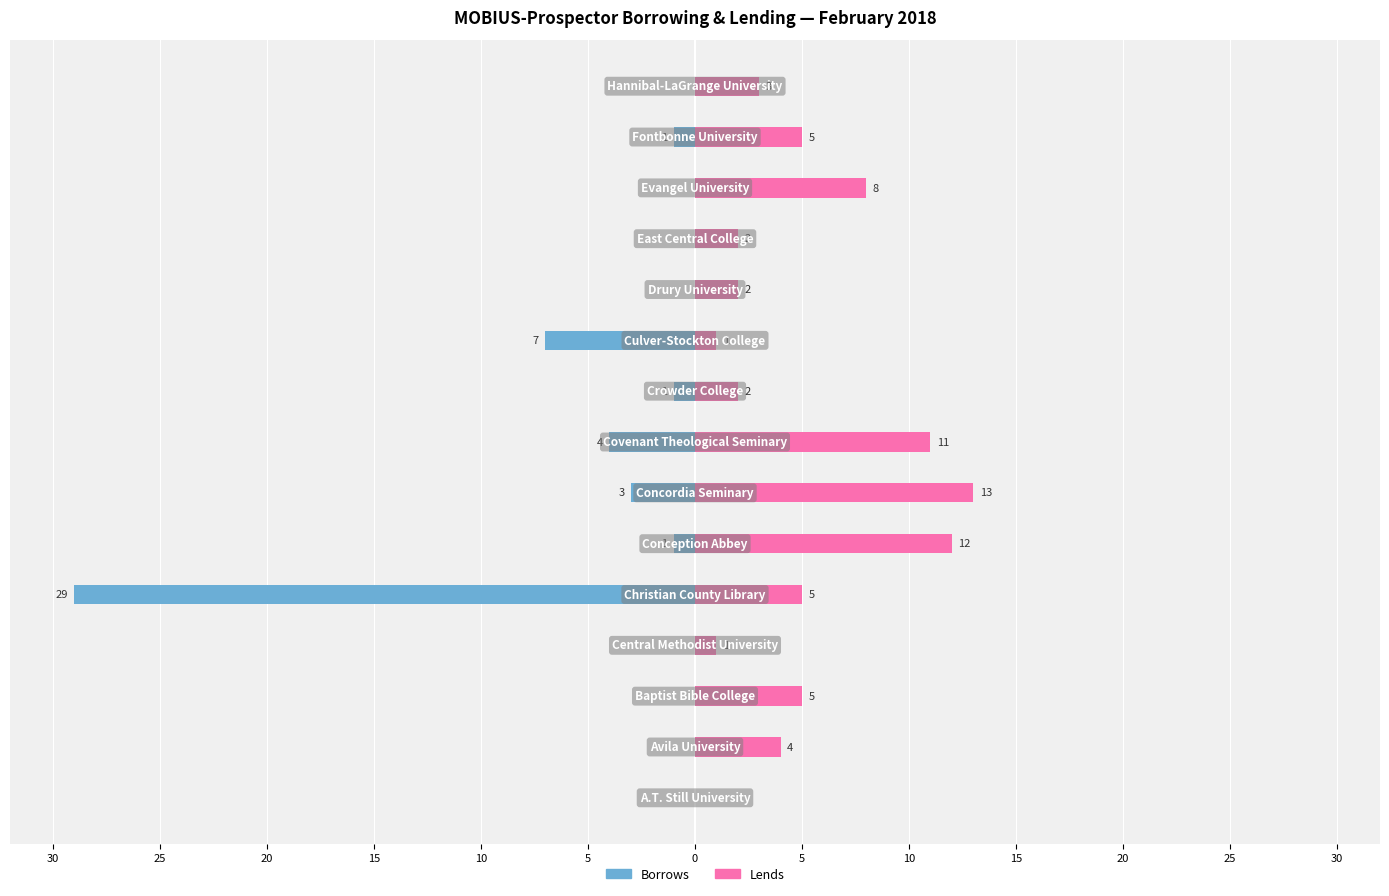

What is the average value of the Lends series?

5